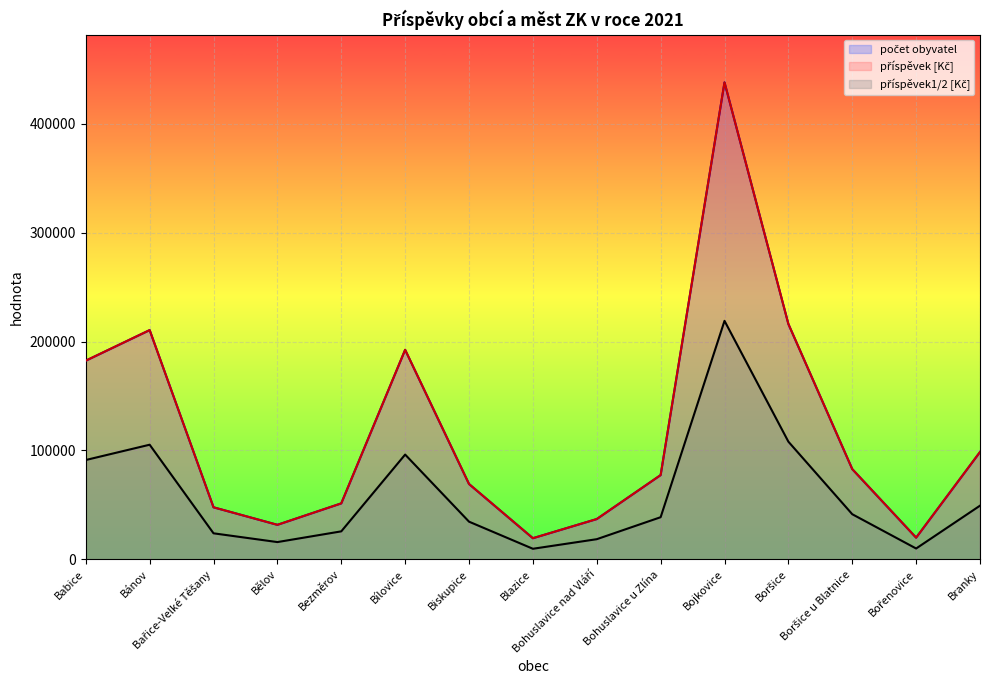

How many interior local valleys does the příspěvek [Kč] series have?

3